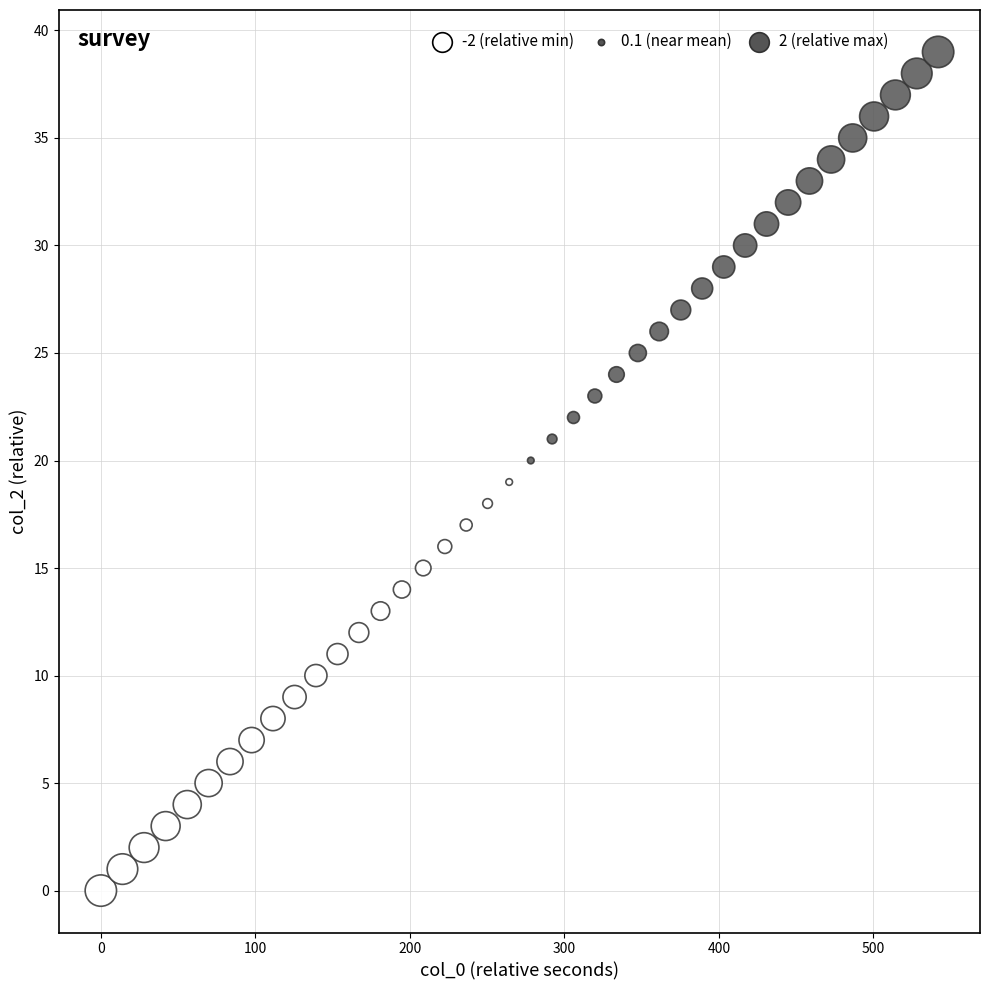

What is the range of Y values (max minus min)?

39